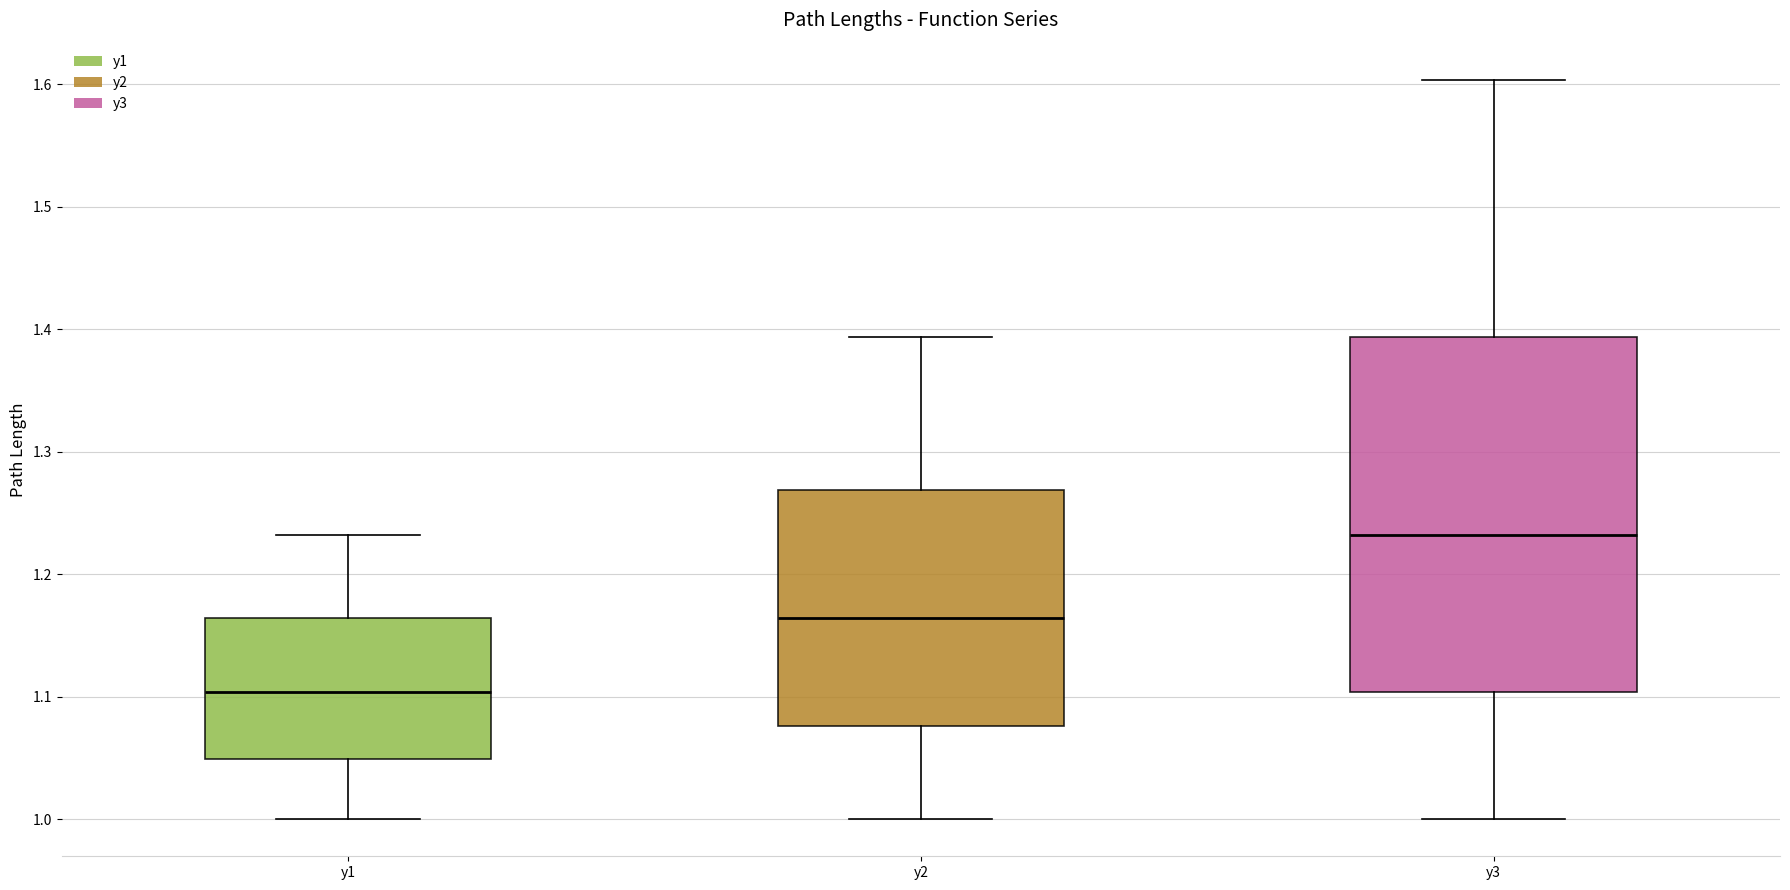

Which box is the tallest, from its lower edge to its upper edge?

y3